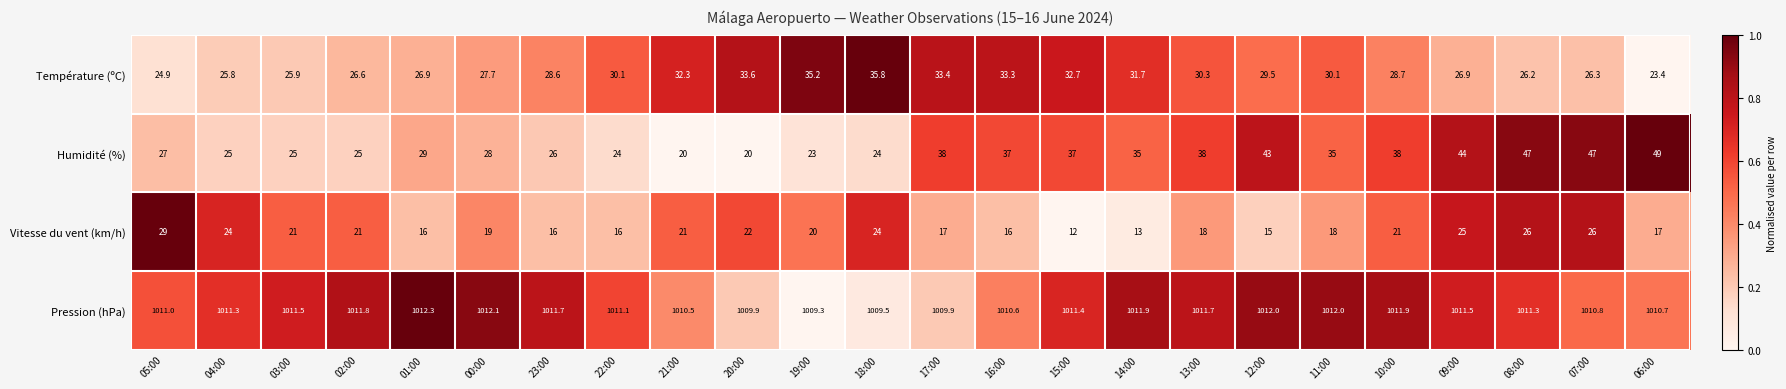

At which category is the sum across all series the highest?

08:00